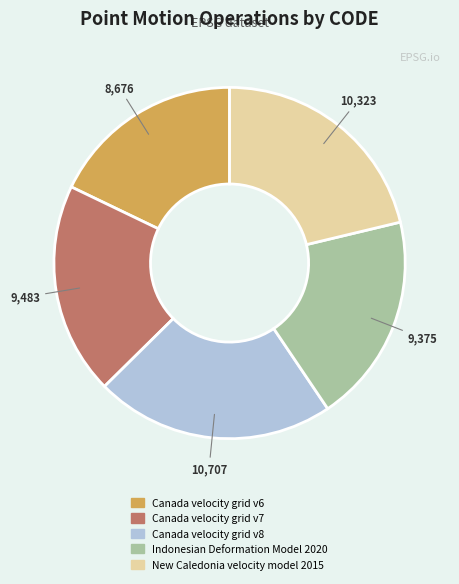

Which has a higher value, Canada velocity grid v6 or New Caledonia velocity model 2015?

New Caledonia velocity model 2015